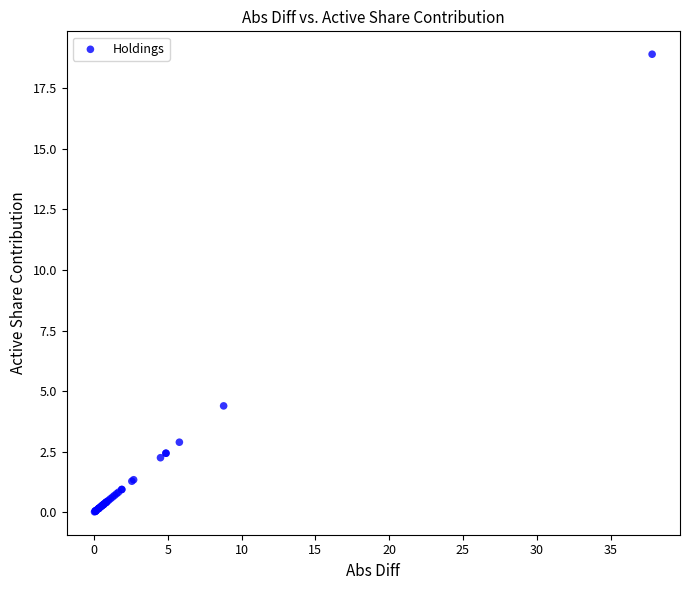

What Y value in the scatter plot is closest to 9?

4.4